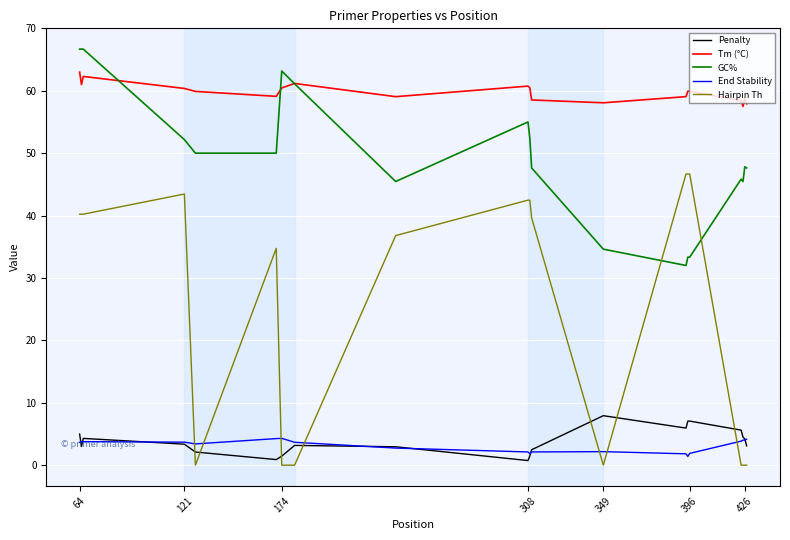

True or false: End Stability and Tm (°C) intersect in this chart.

False